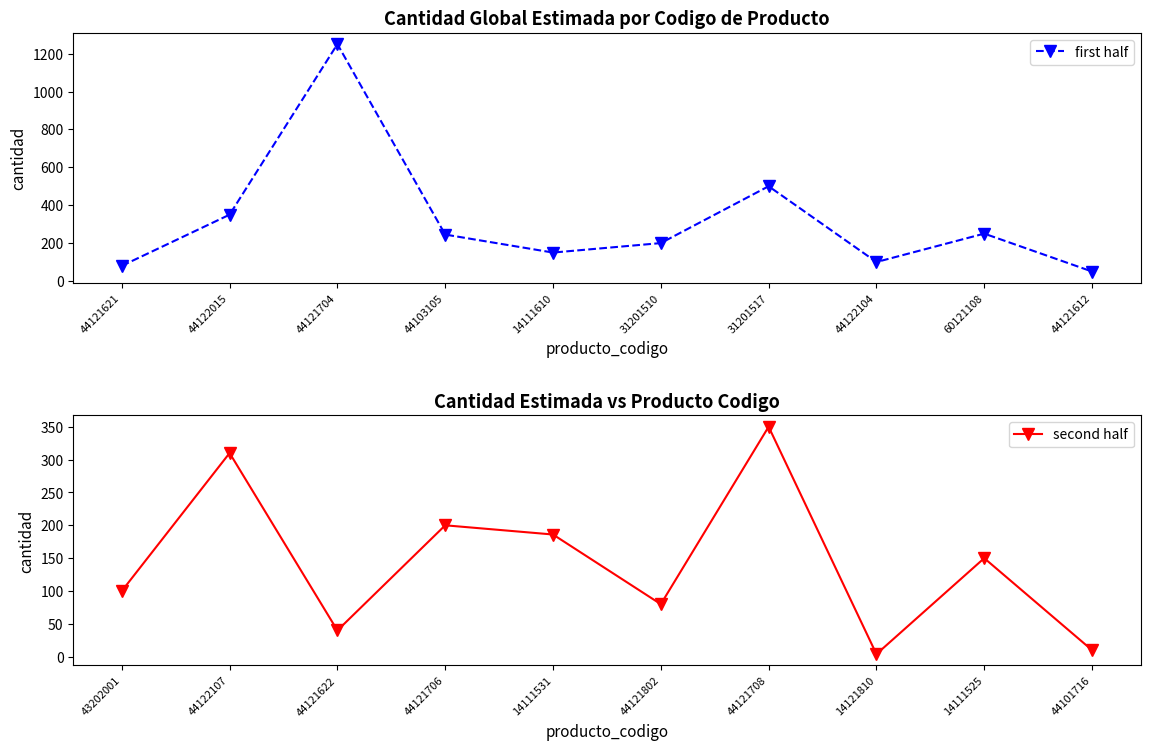

What is the value of the first half point at the 3rd from the left?

1250